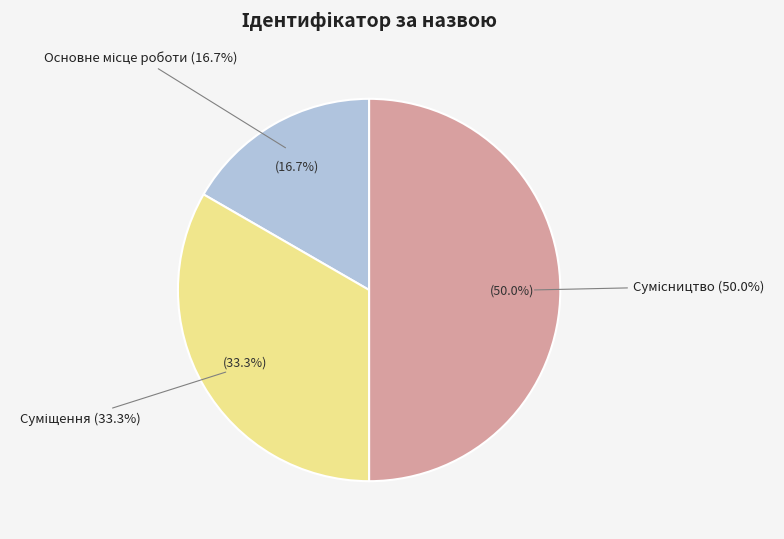

How much of the chart is everything except Сумісництво?

50.0%